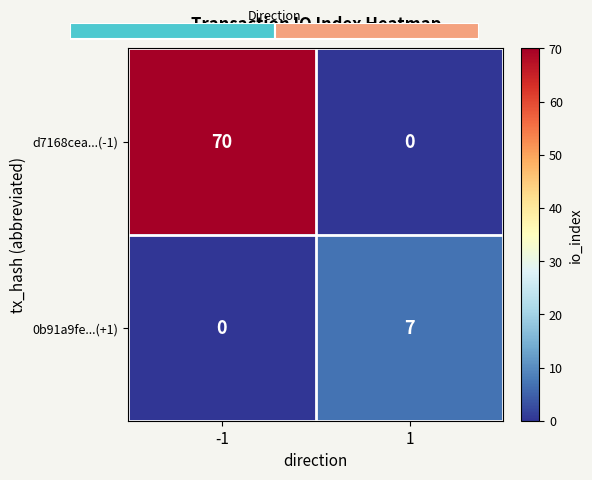

What is the sum of all d7168cea...(-1) values?

70